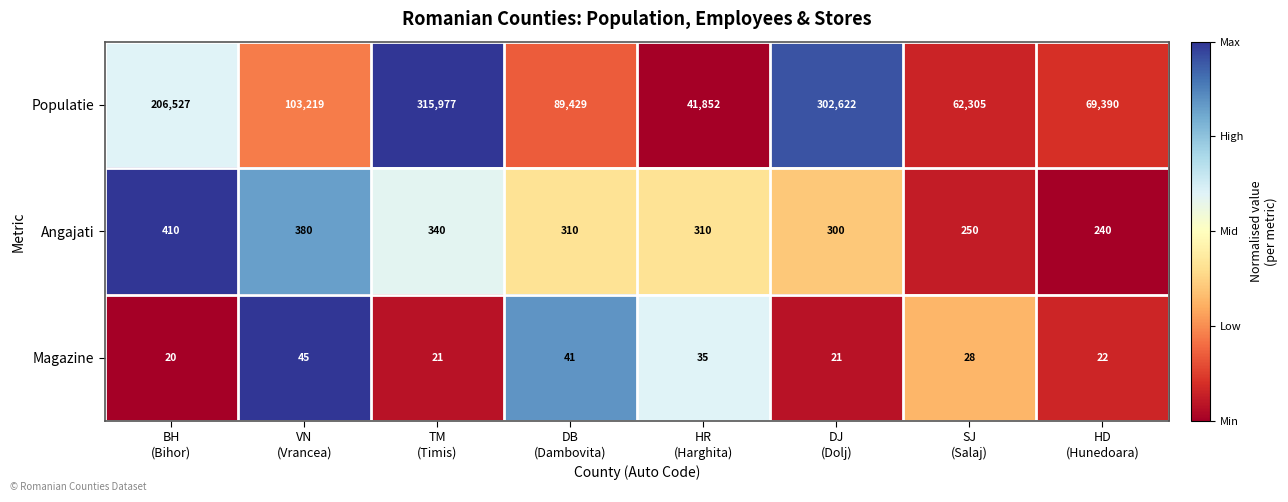

Rank the series by their maximum value, from highest to lowest.

Populatie, Angajati, Magazine